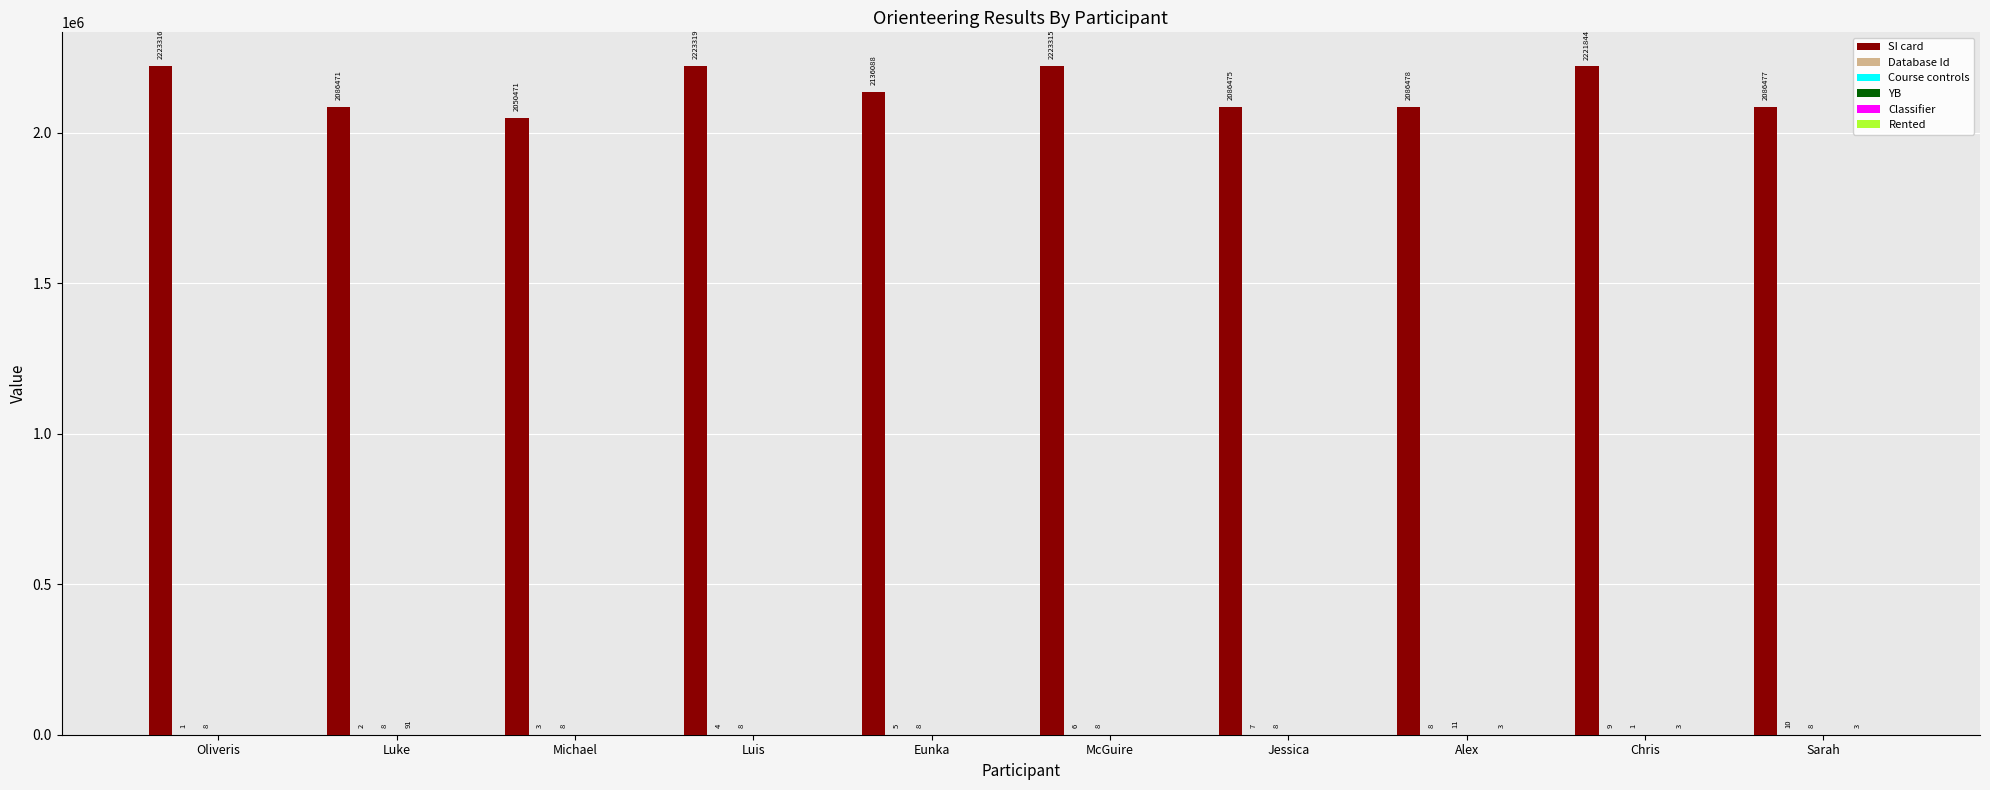

What value does the SI card series have at Luke, to the nearest 50?

2086450